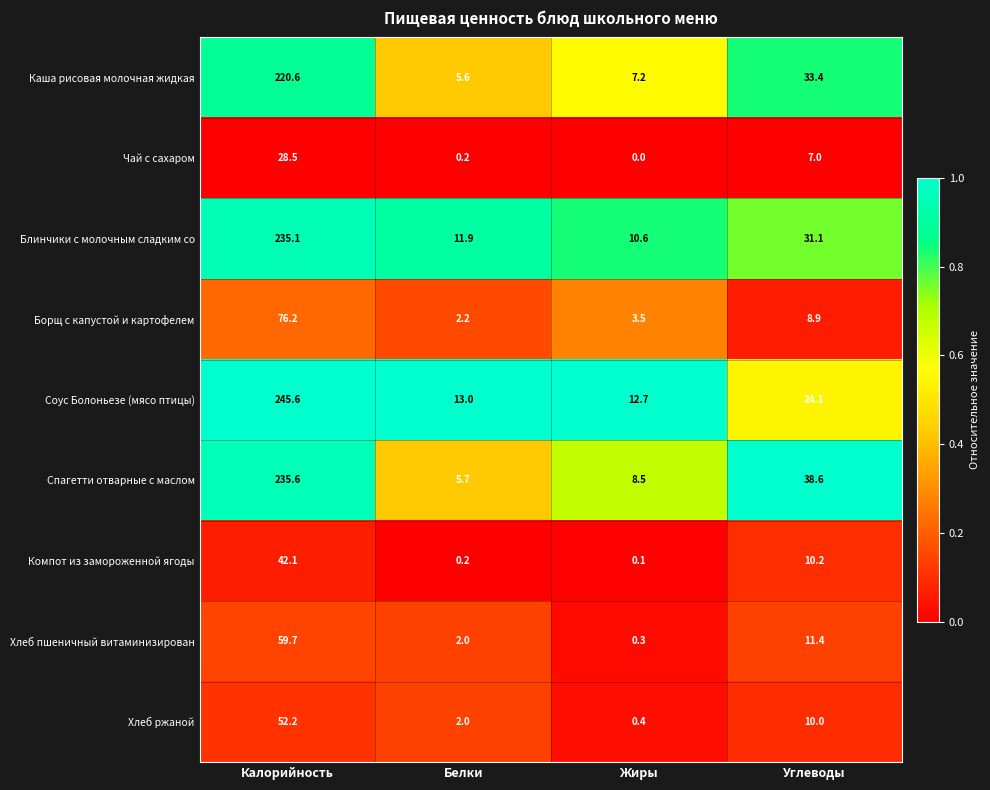

What is the difference between the highest and lowest values at Белки?

12.8